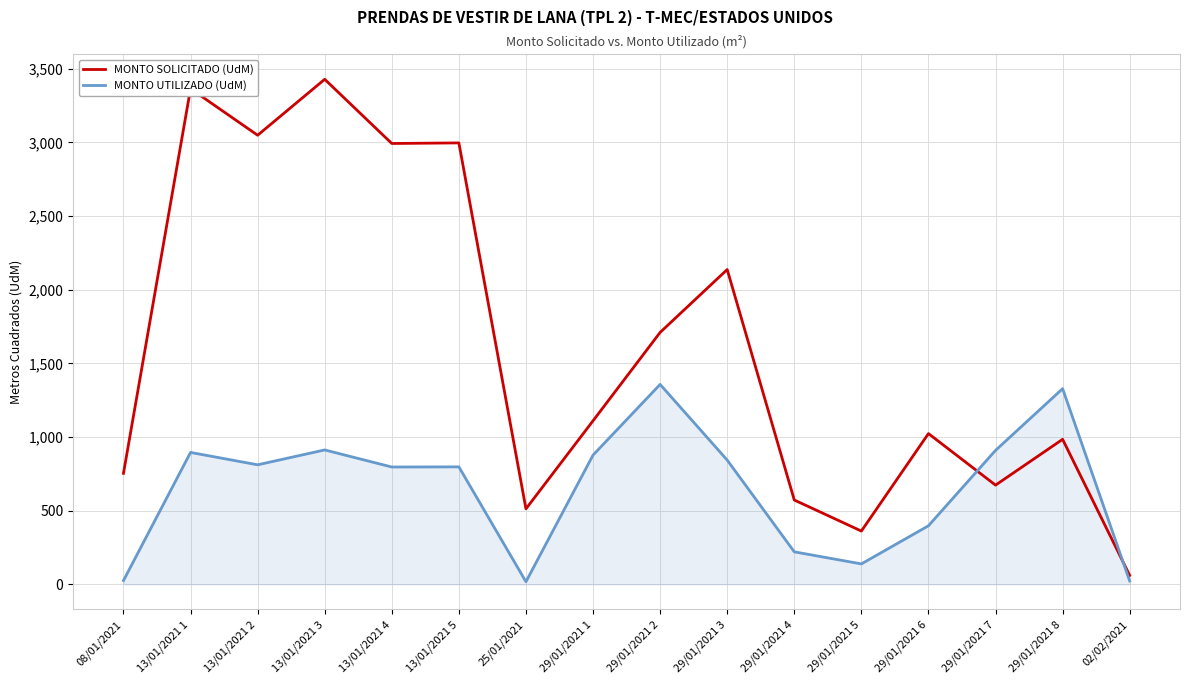

Which series ends up on top after the final intersection of MONTO SOLICITADO (UdM) and MONTO UTILIZADO (UdM)?

MONTO SOLICITADO (UdM)